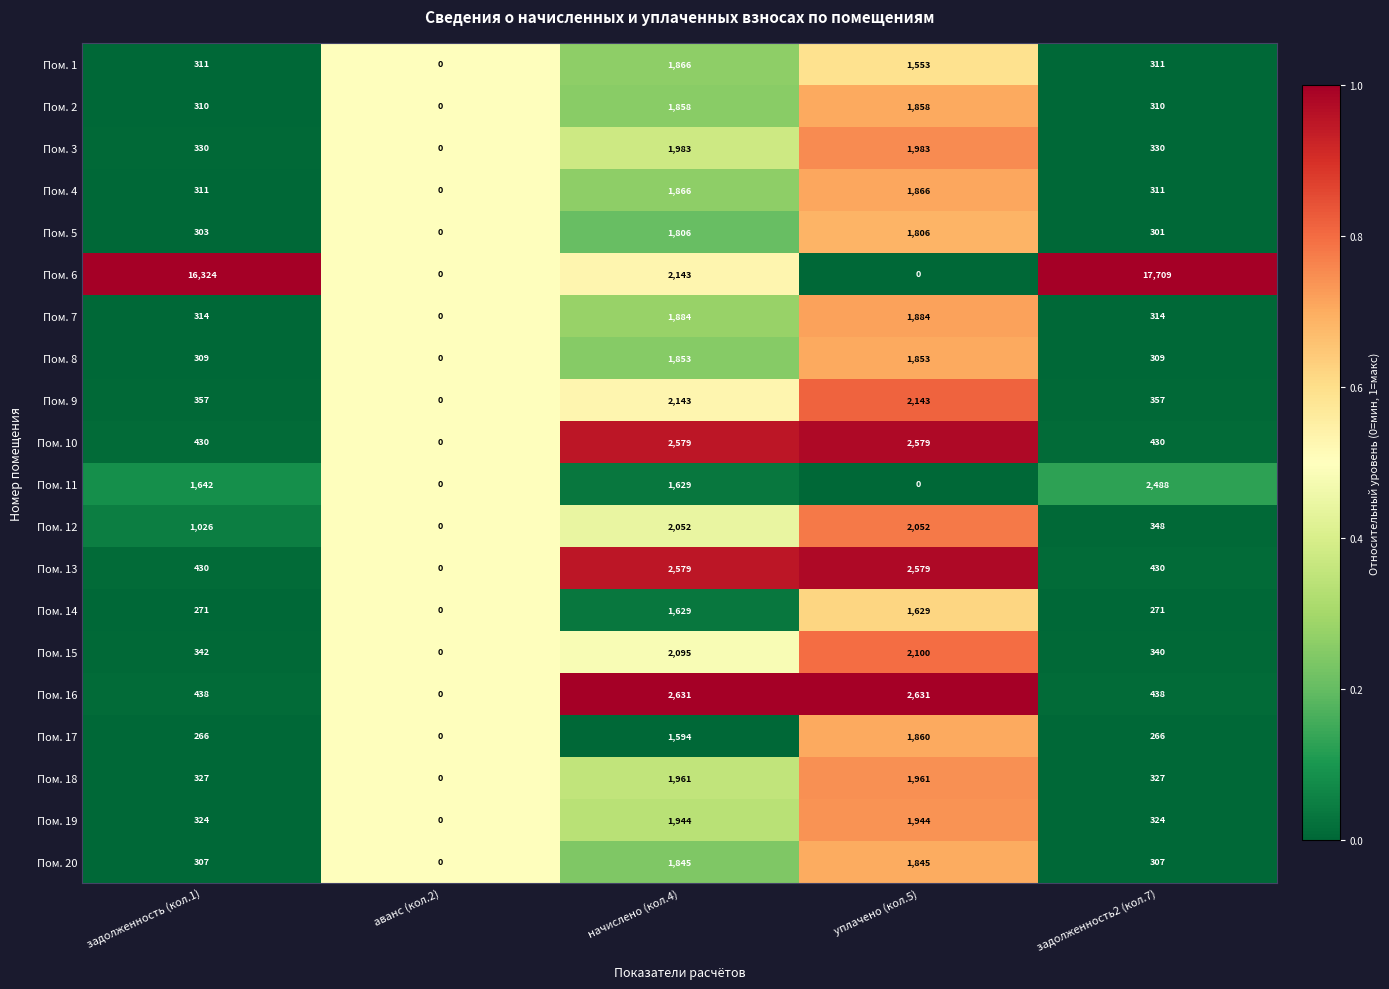

What is the average value of the Пом. 14 series?

760